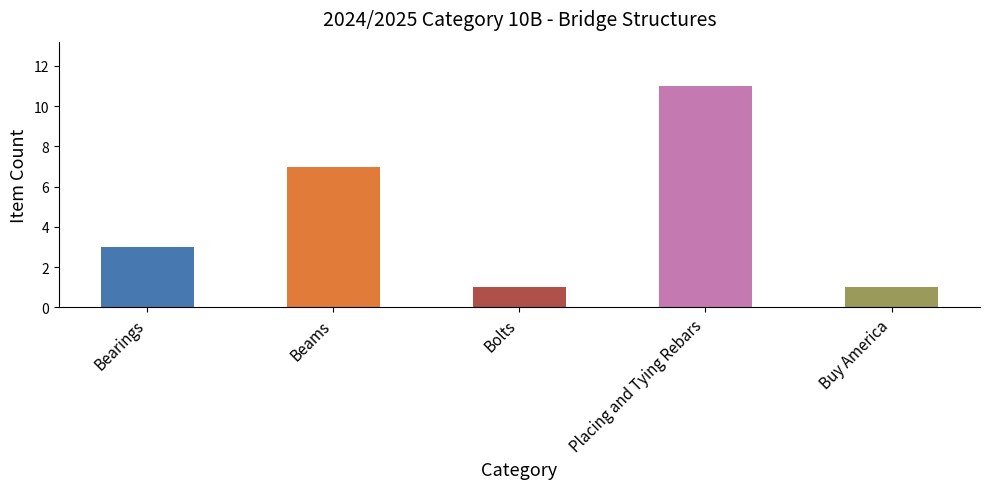

What is the greatest value displayed?

11